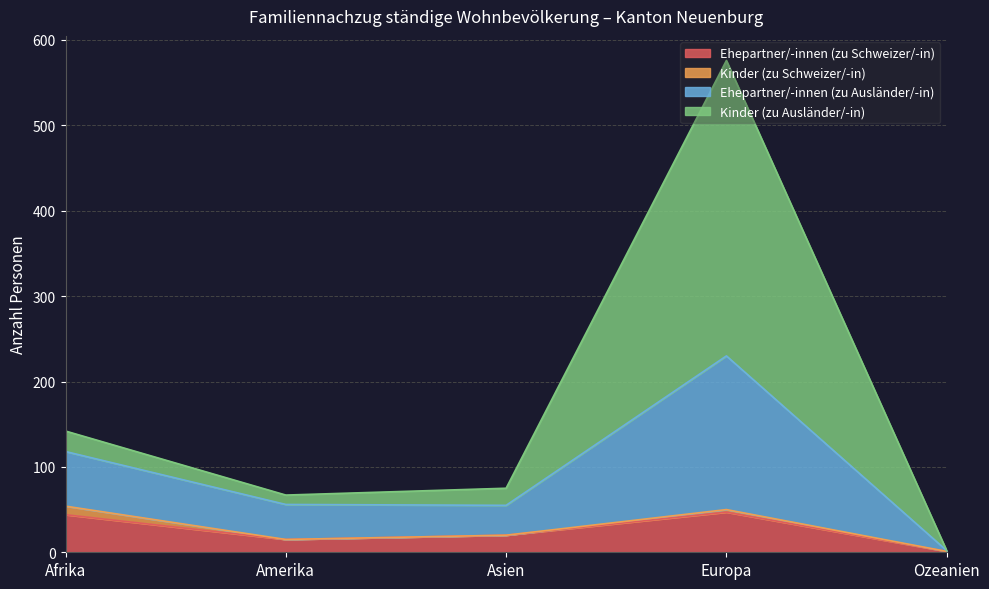

The Ehepartner/-innen (zu Schweizer/-in) series shows 47 at Europa. True or false?

True